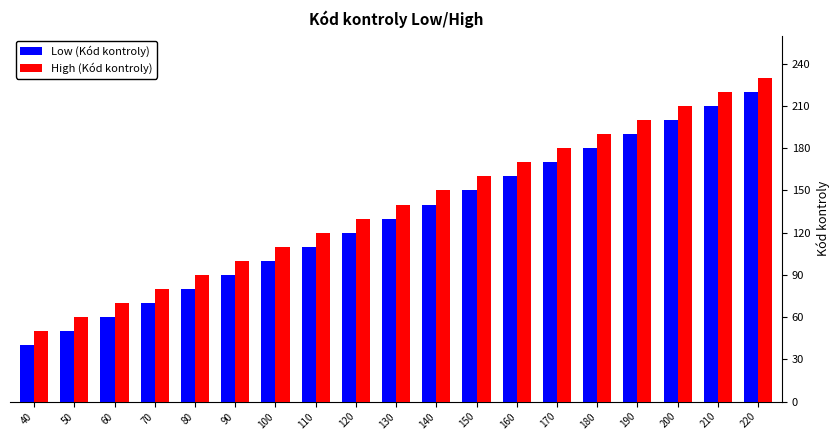

The value of Low (Kód kontroly) at 40 is 40. True or false?

True